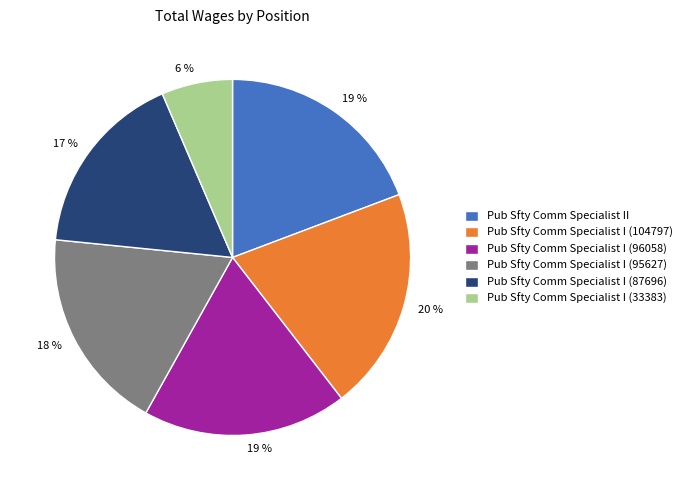

To the nearest percent, what percentage of the pie is Pub Sfty Comm Specialist I (96058)?

19%